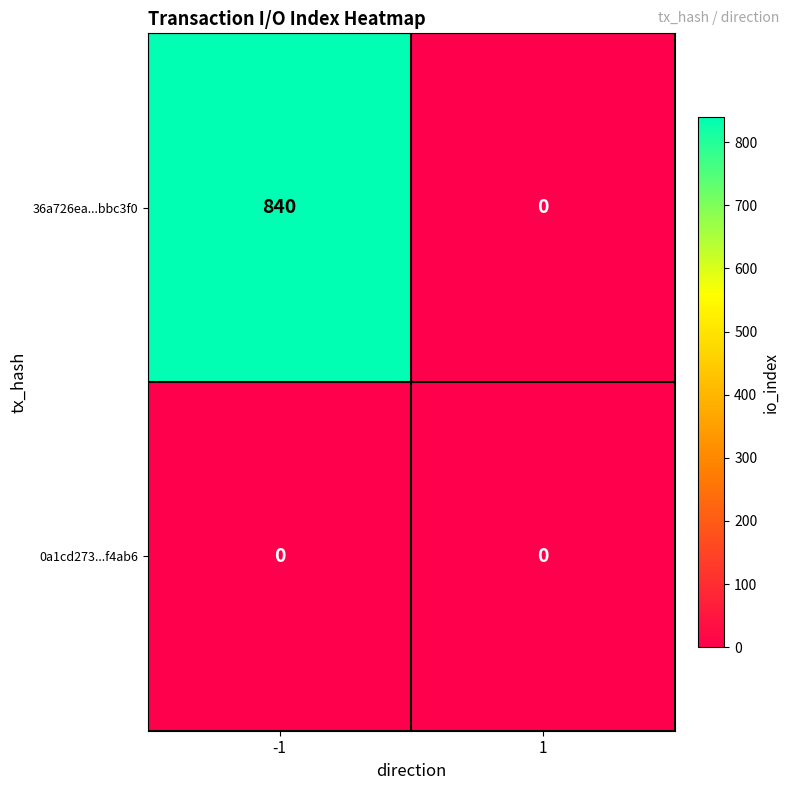

True or false: 36a726ea...bbc3f0 has a value of 840 at -1.

True